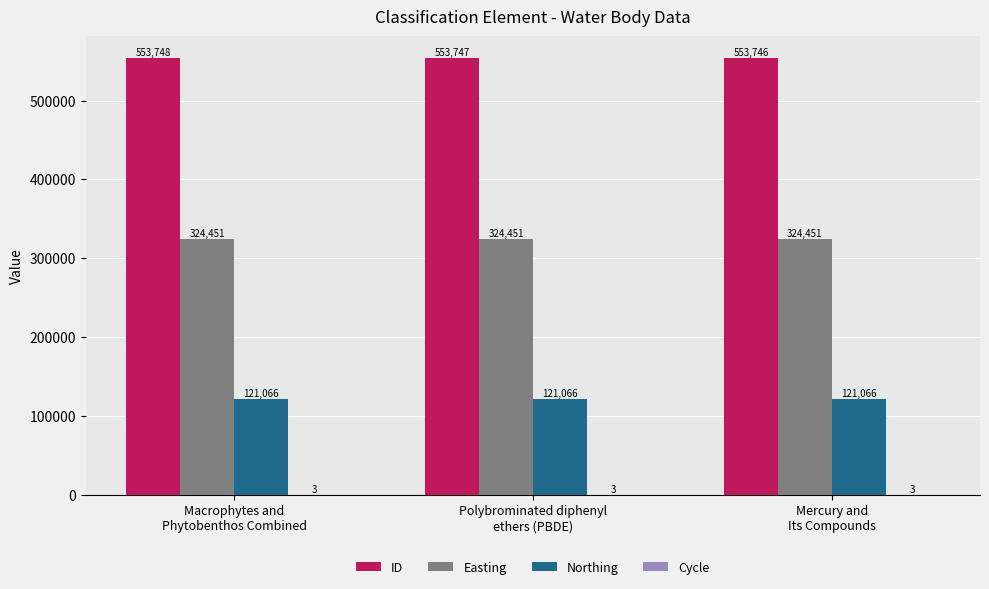

What is the greatest value displayed?

553748